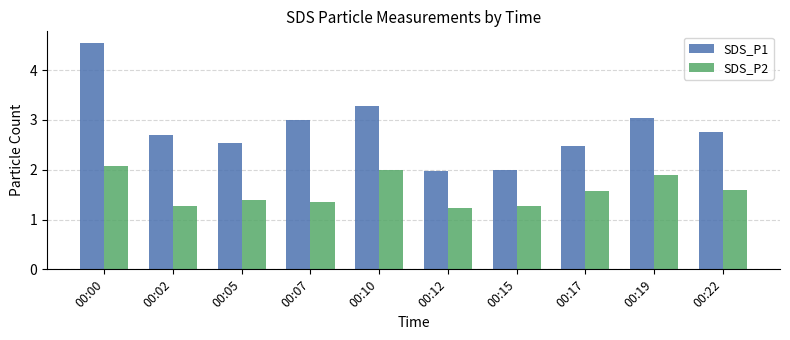

What is the difference between the second highest and minimum values in the SDS_P1 series?

1.3